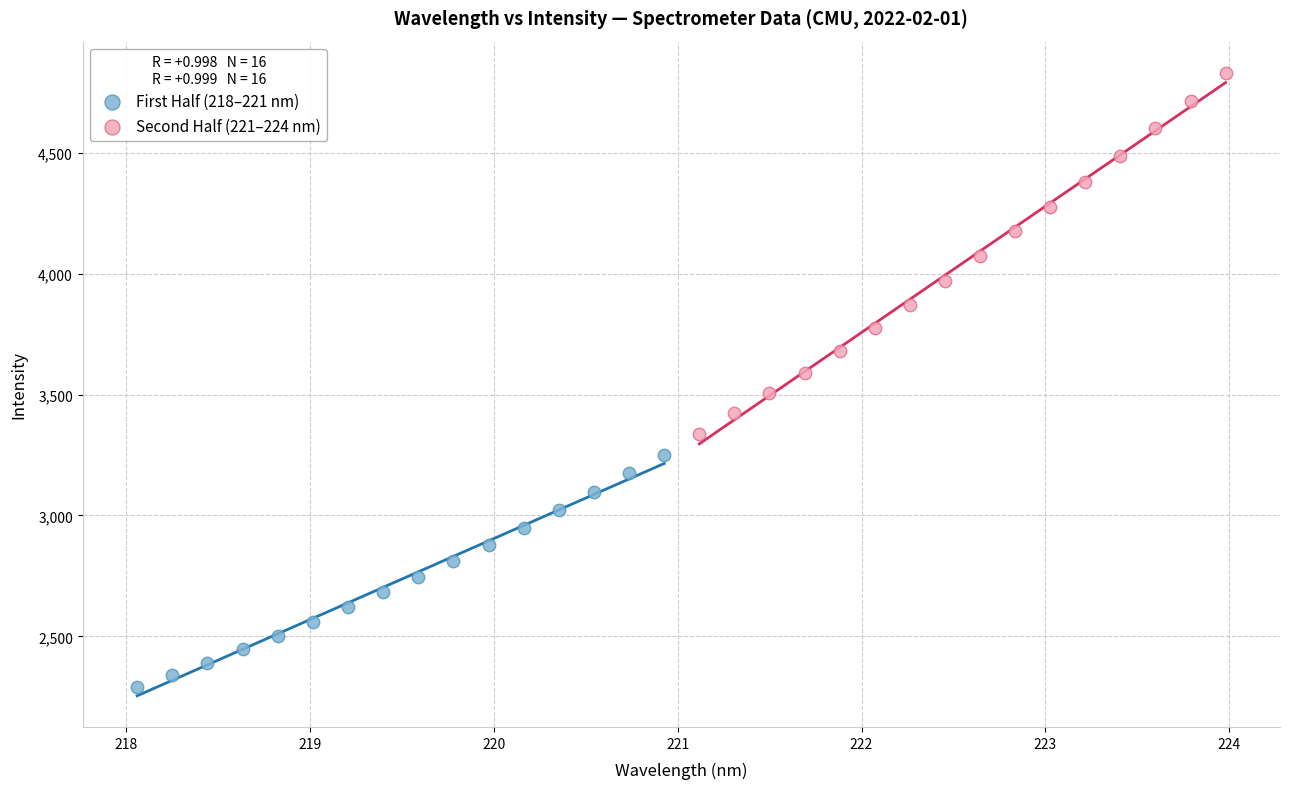

What are all the series names shown in the legend?

First Half (218–221 nm), Second Half (221–224 nm)